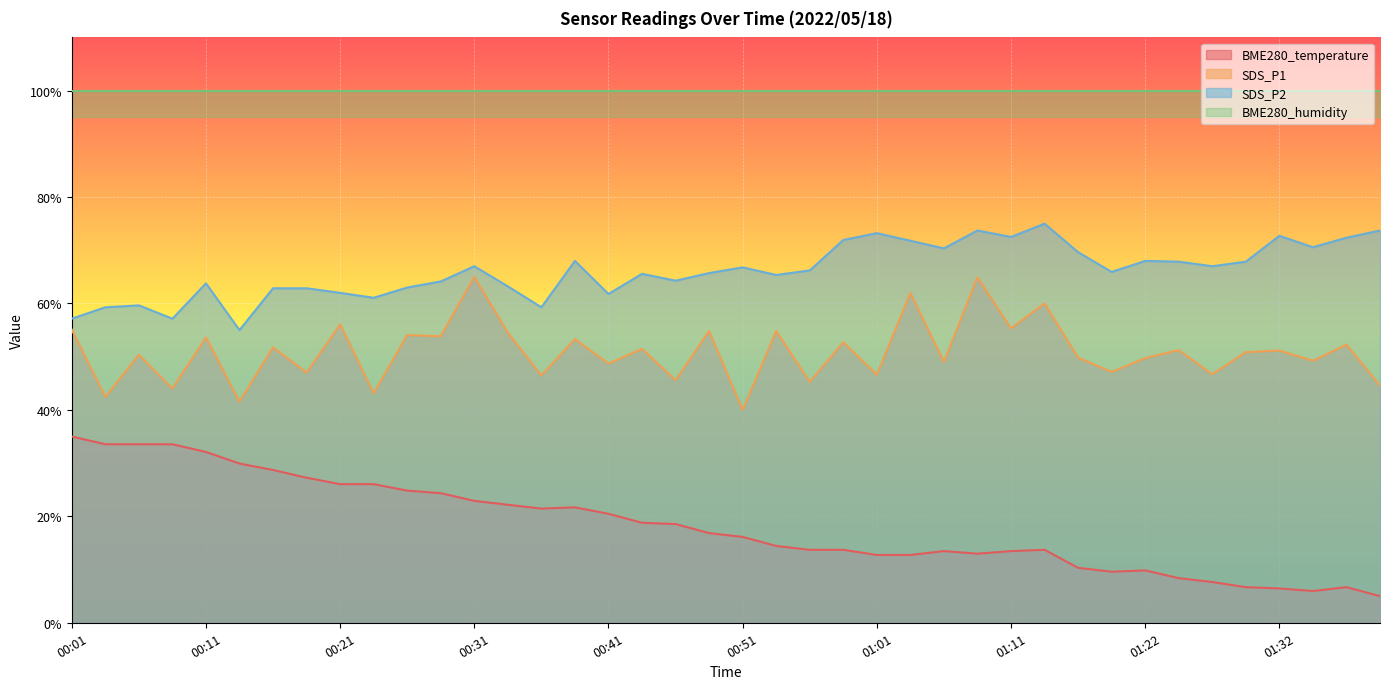

What is the difference between the SDS_P2 values at 01:01 and 01:24?

5.4